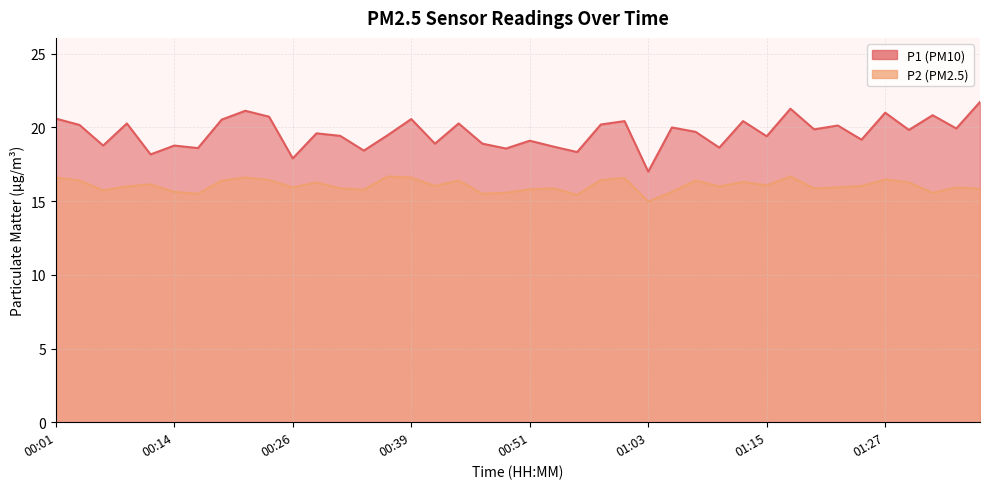

At which category does P2 reach its first local valley?

00:06